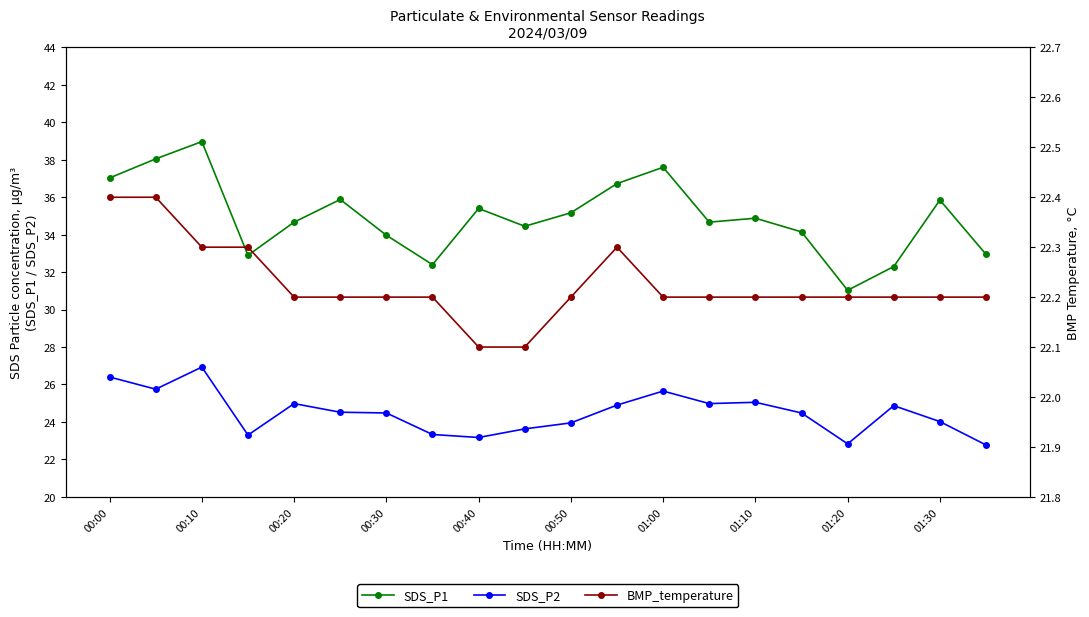

At how many categories does at least one series exceed 37?

4